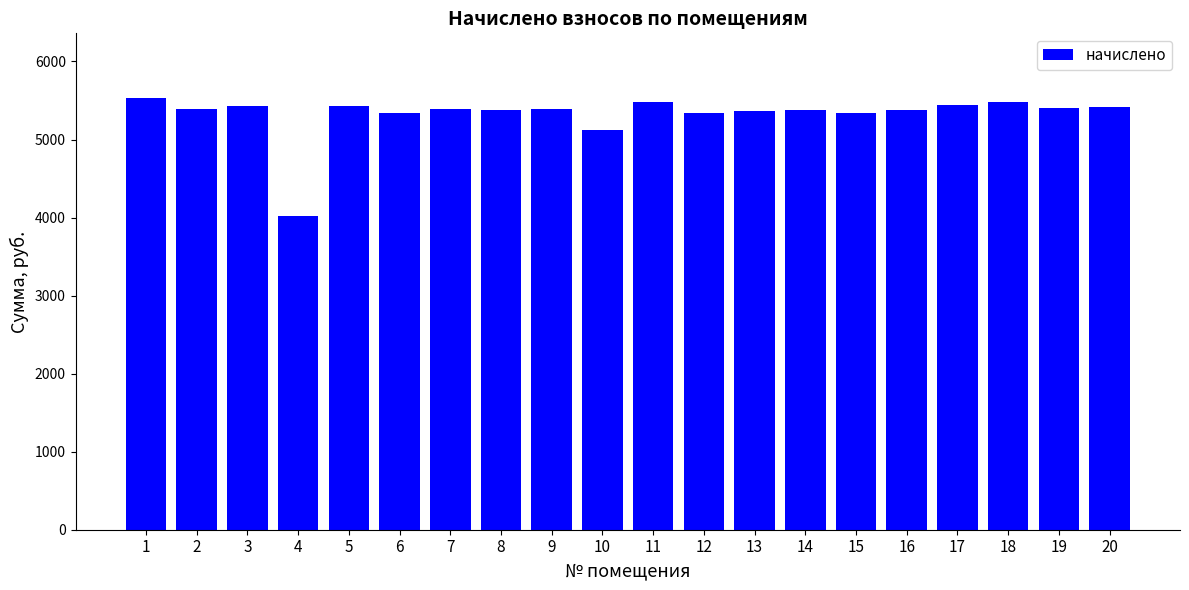

Does the chart contain any negative values?

No